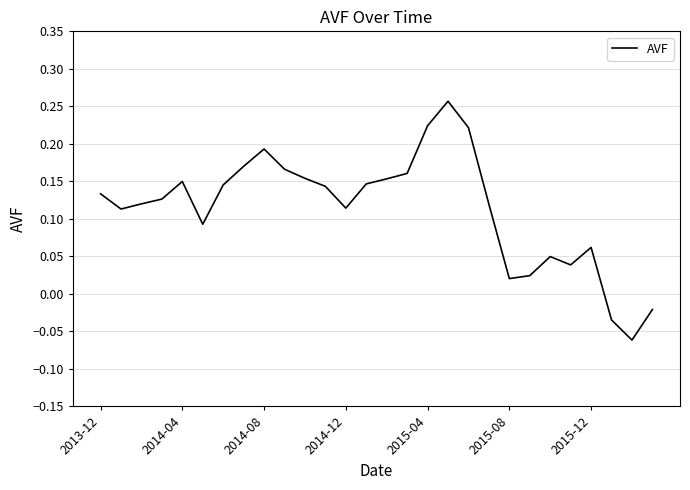

What is the value of the 10th point from the left?

0.2